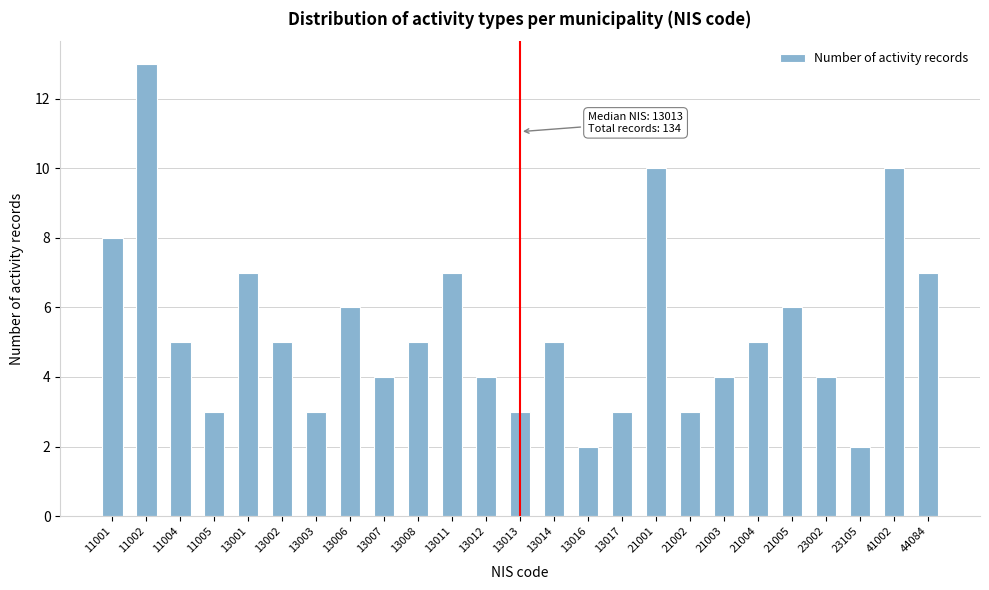

Reading left to right, extract all data points from this chart.

11001=8	11002=13	11004=5	11005=3	13001=7	13002=5	13003=3	13006=6	13007=4	13008=5	13011=7	13012=4	13013=3	13014=5	13016=2	13017=3	21001=10	21002=3	21003=4	21004=5	21005=6	23002=4	23105=2	41002=10	44084=7